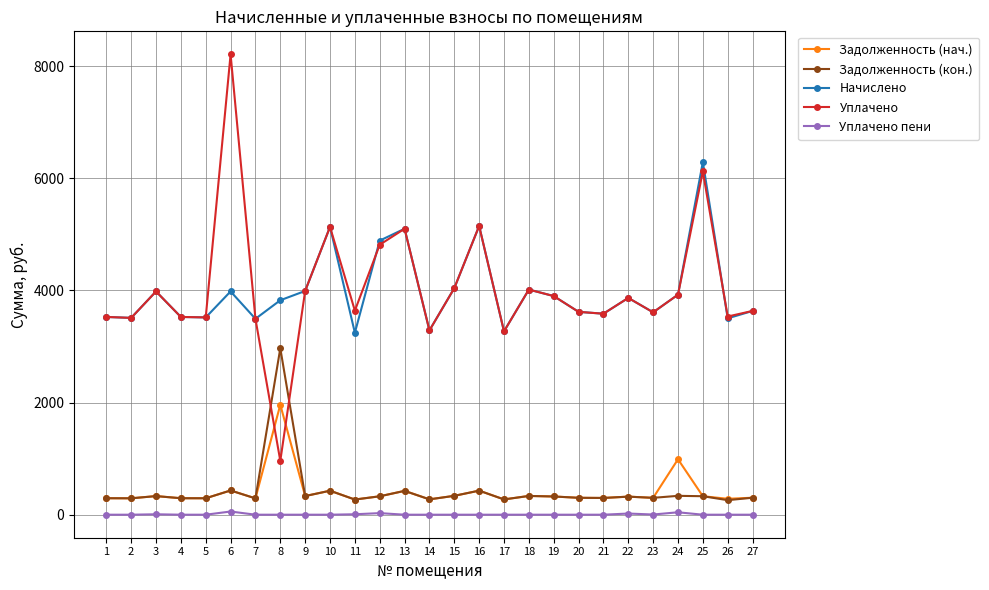

Is it true that Начислено equals 903.1 at 17?

False